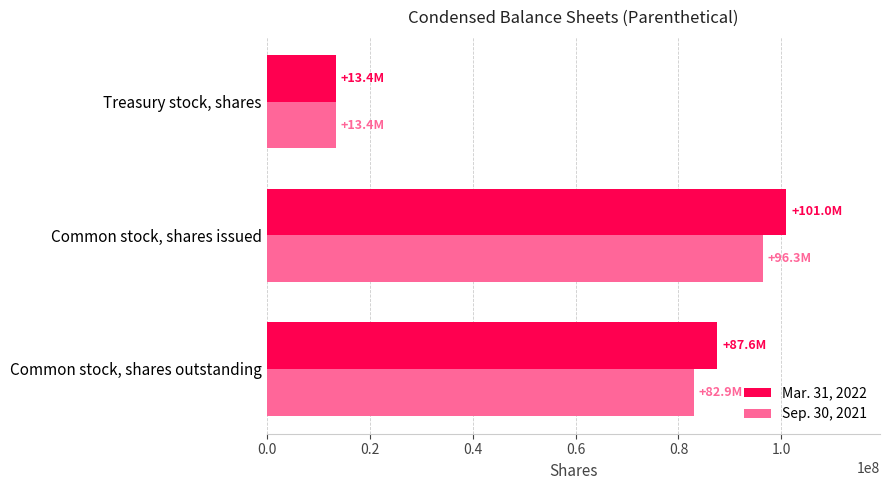

What is the average value of the Mar. 31, 2022 series?

67316974